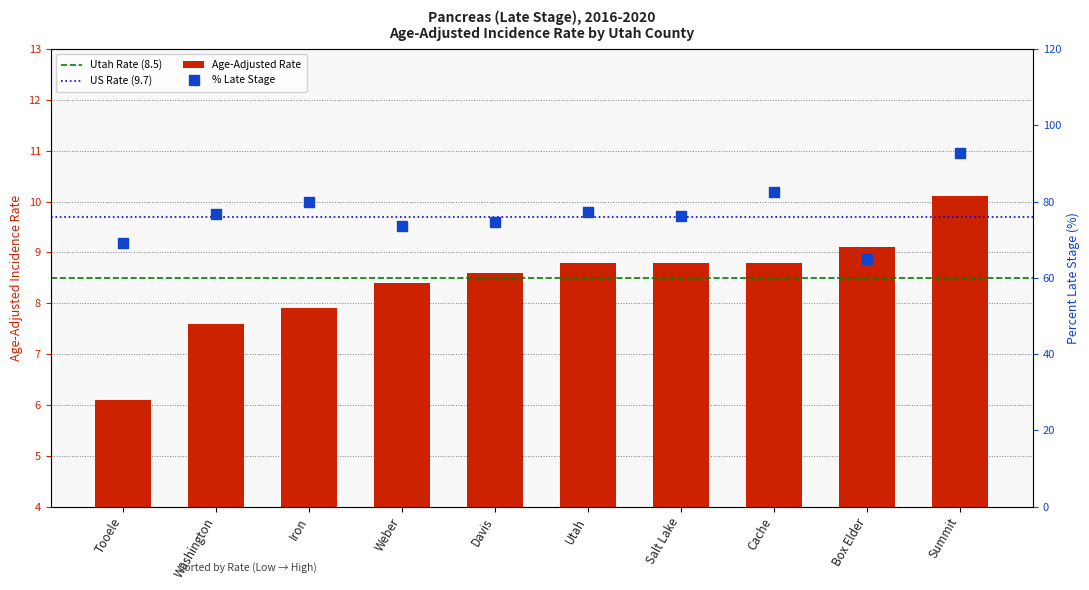

What is the minimum value shown in the chart?

6.1